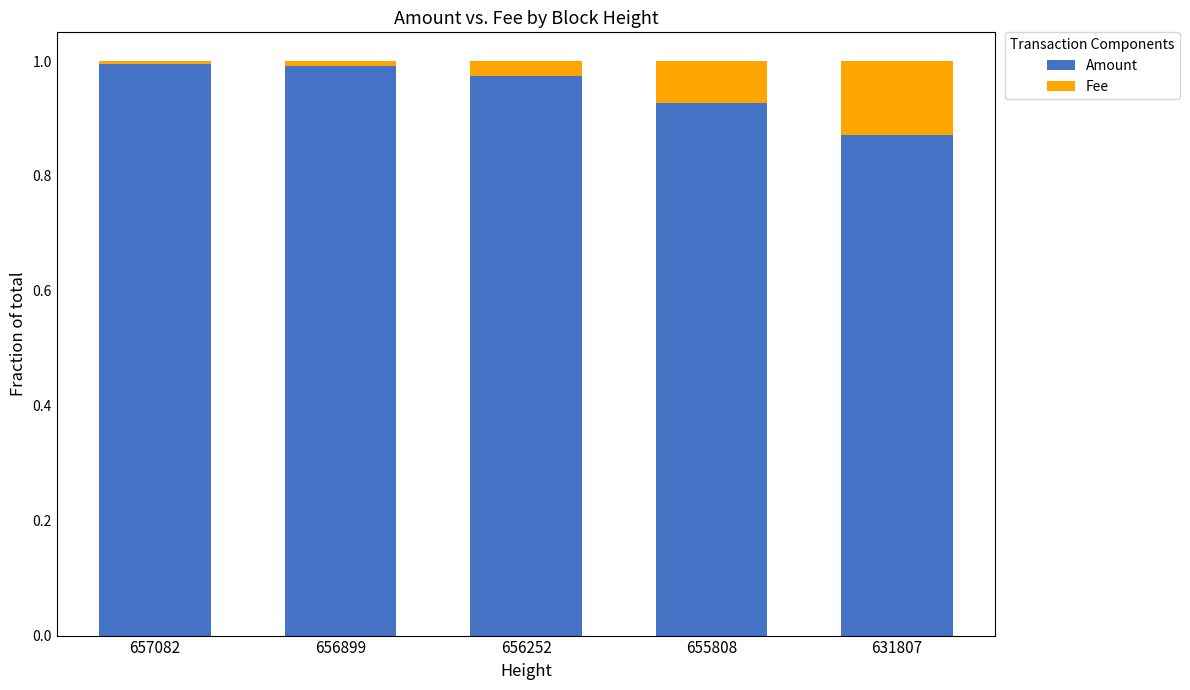

The value of Amount at 657082 is 1.0. True or false?

True